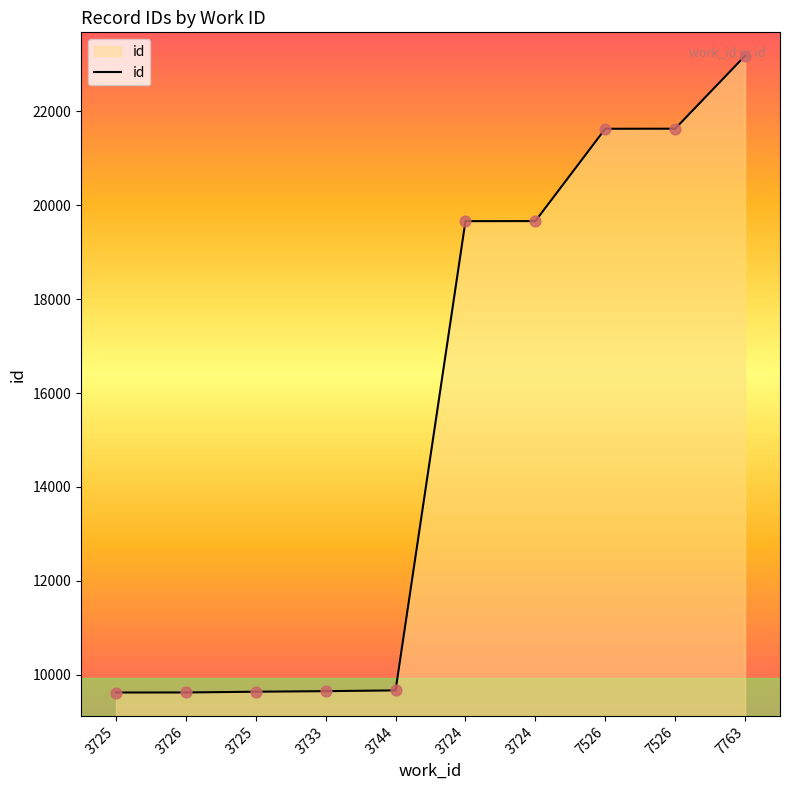

What is the change in value from 3724 to 3724?

+1